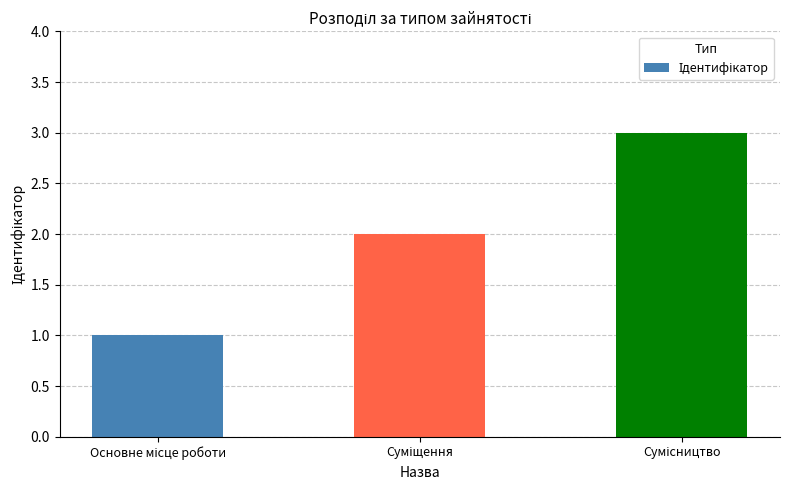

What is the maximum value shown in the chart?

3